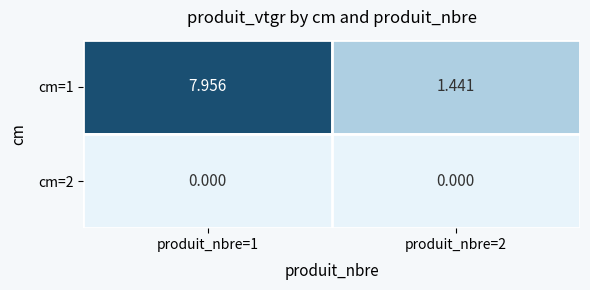

Which series changed the most between produit_nbre=1 and produit_nbre=2?

cm=1